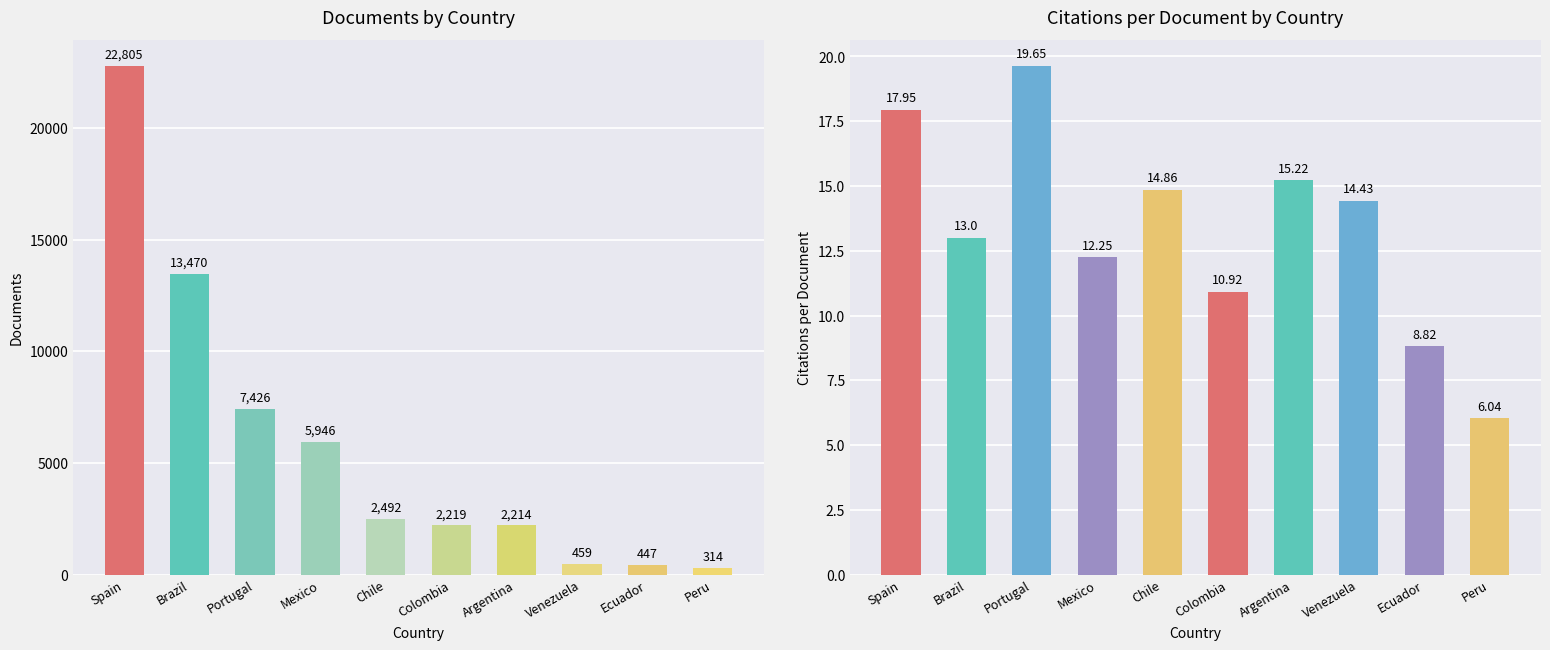

What is the average value of the Citations per document series?

13.3